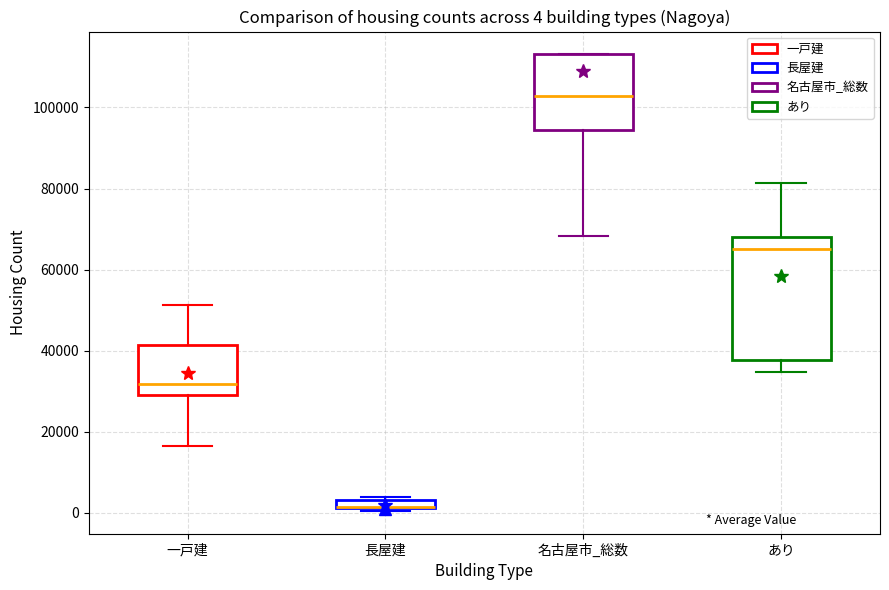

Which box is the tallest, from its lower edge to its upper edge?

あり